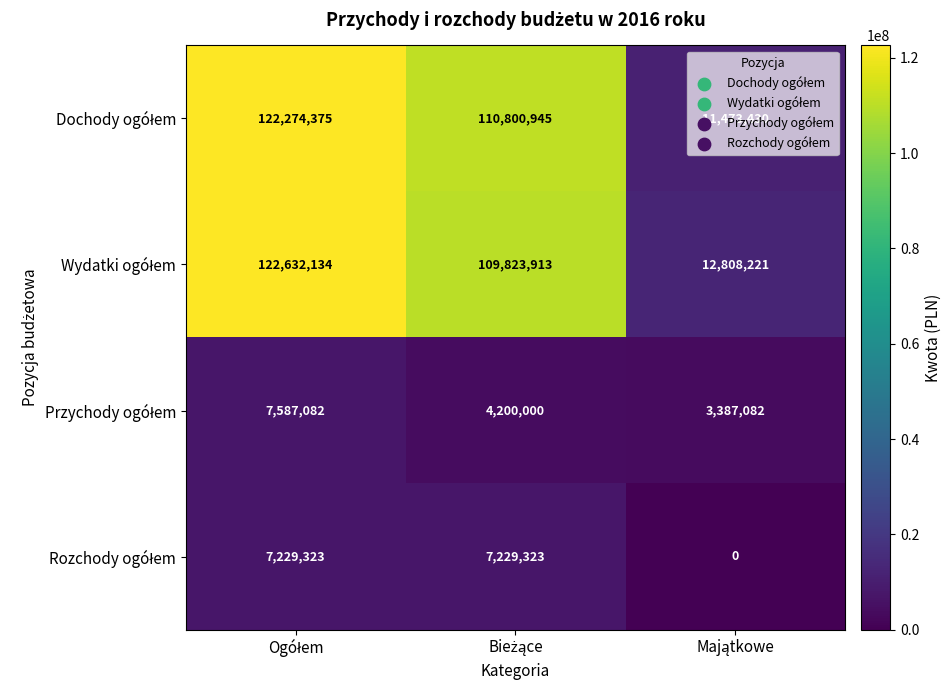

What is the maximum value shown in the chart?

122632134